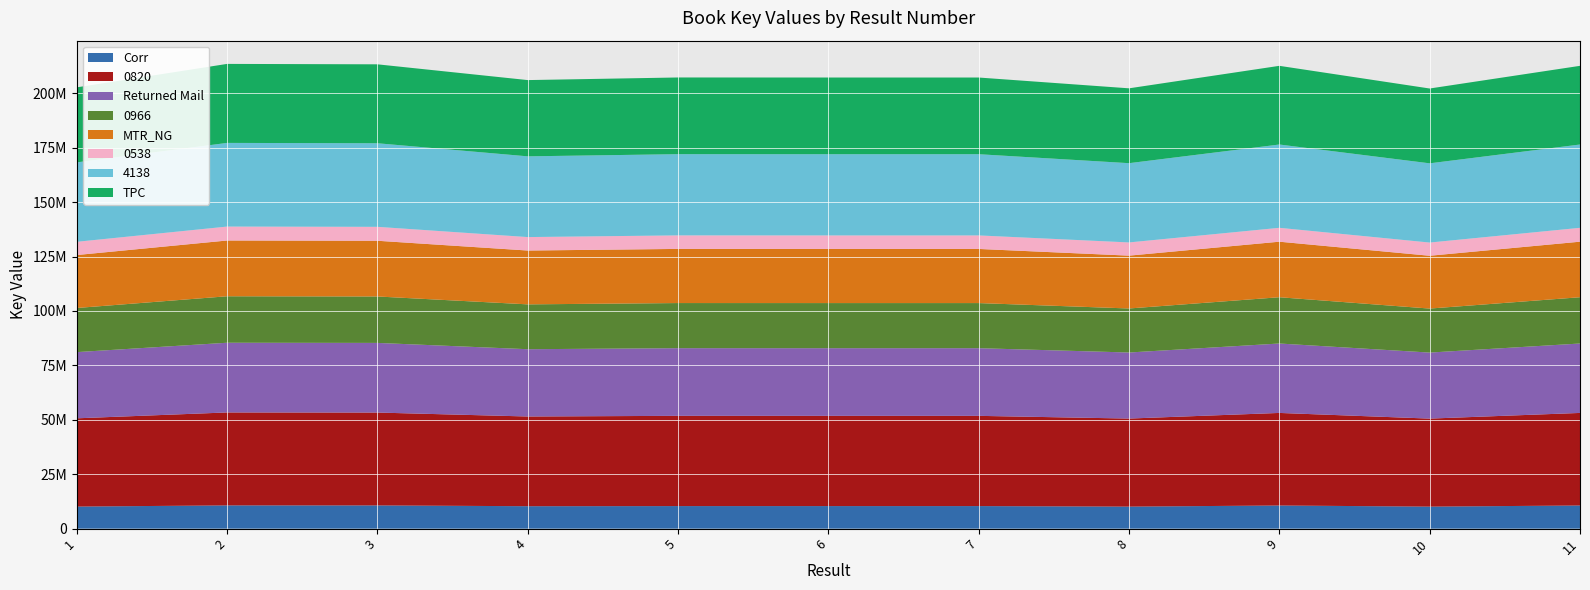

Reading left to right, extract all data points from this chart.

202752156	213524018	213332278	206088940	207290192	207267829	207265376	202303905	212638842	202220826	212639548